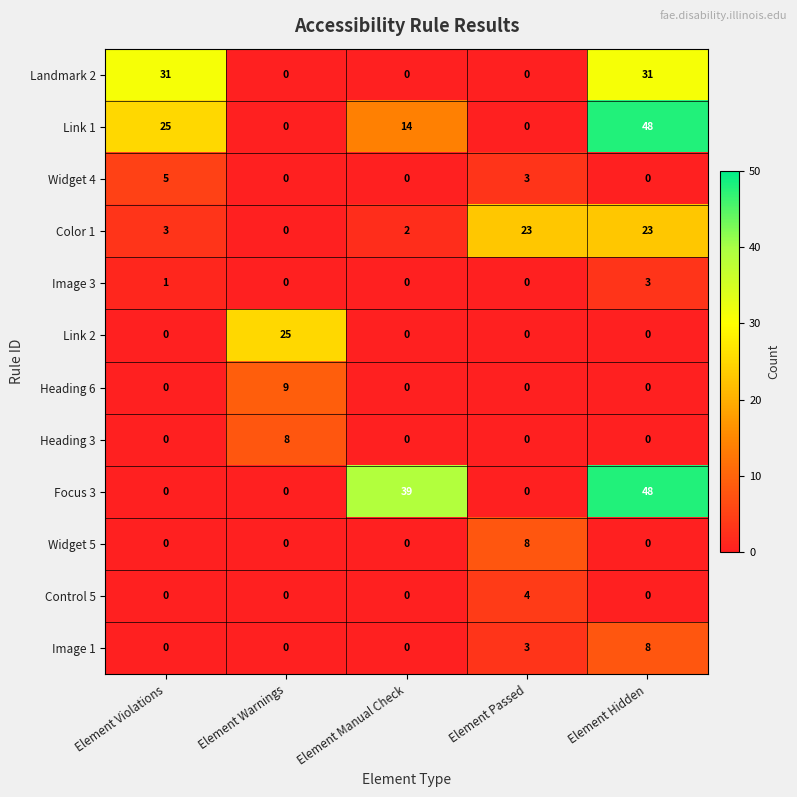

Is it true that Focus 3 equals 48 at Element Hidden?

True